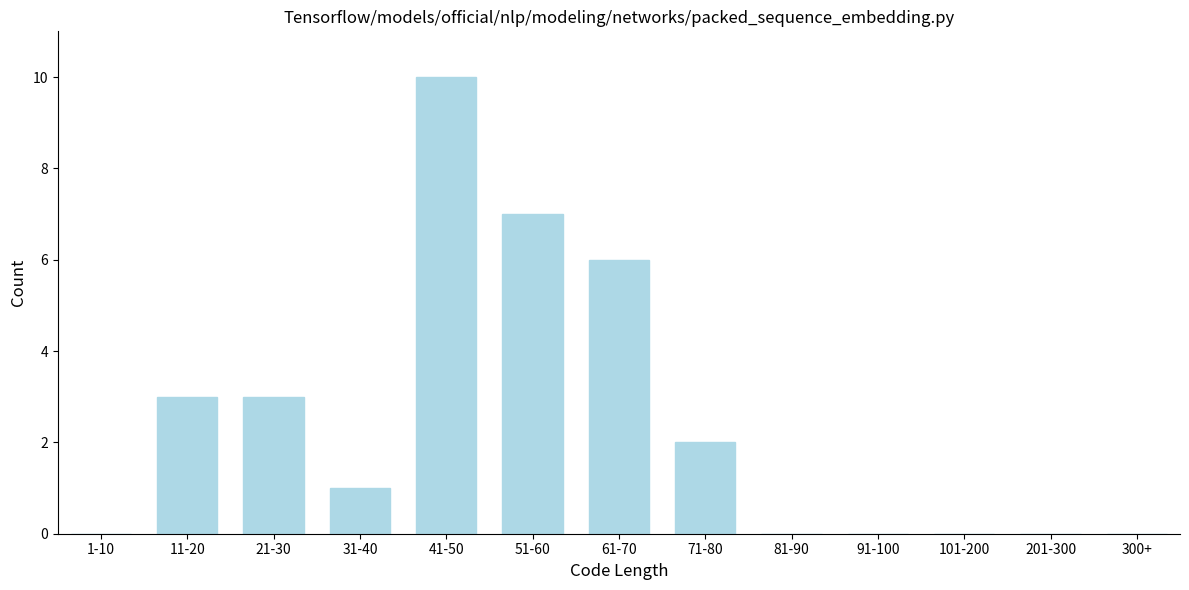

Reading left to right, extract all data points from this chart.

1-10=0	11-20=3	21-30=3	31-40=1	41-50=10	51-60=7	61-70=6	71-80=2	81-90=0	91-100=0	101-200=0	201-300=0	300+=0